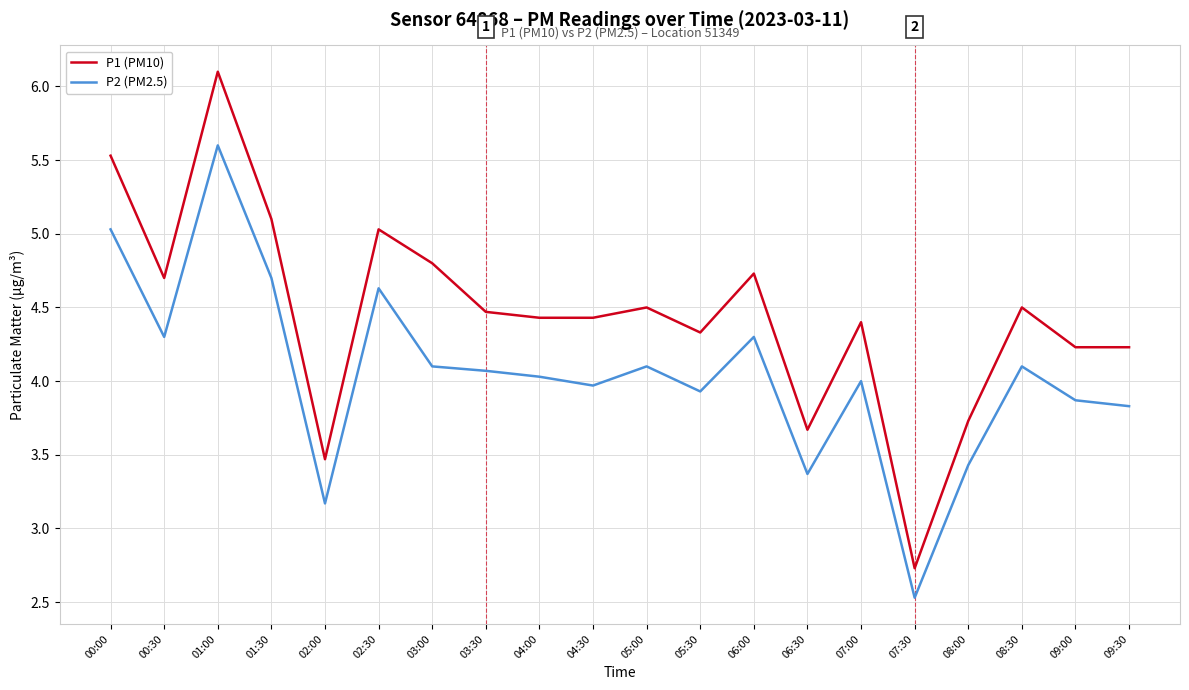

What position from the left is 00:30?

2